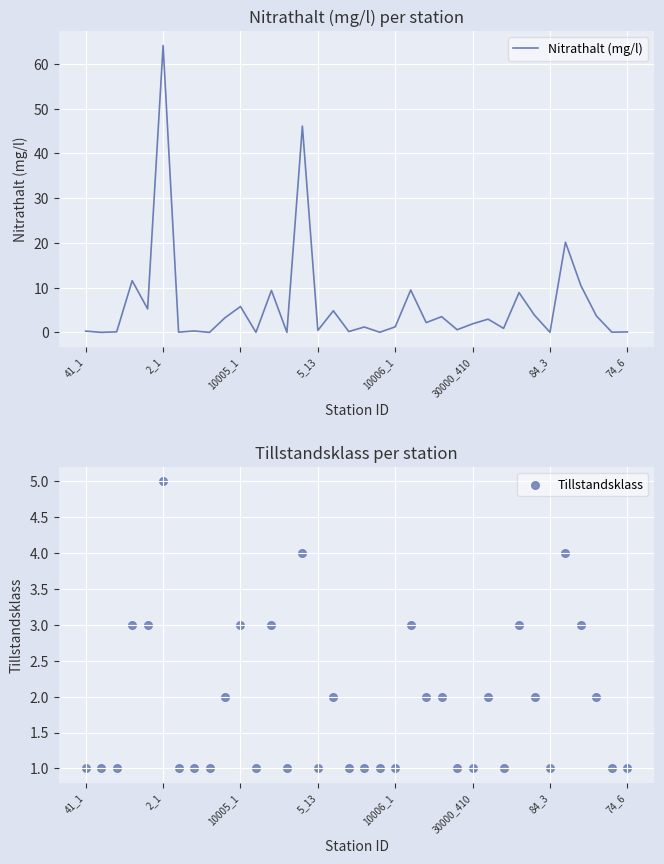

At how many categories does at least one series exceed 19?

3